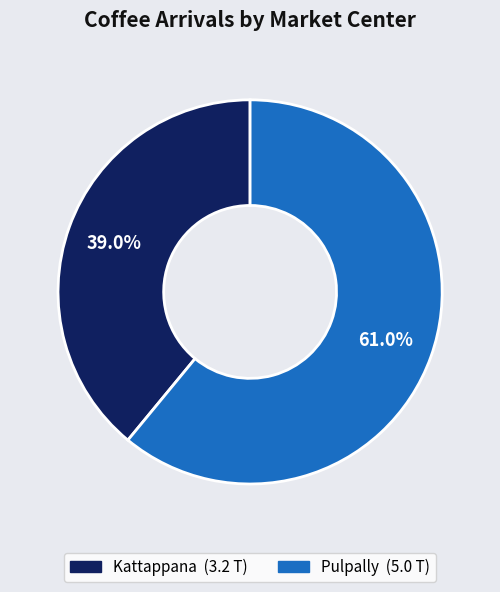

How many segments does this pie chart have?

2